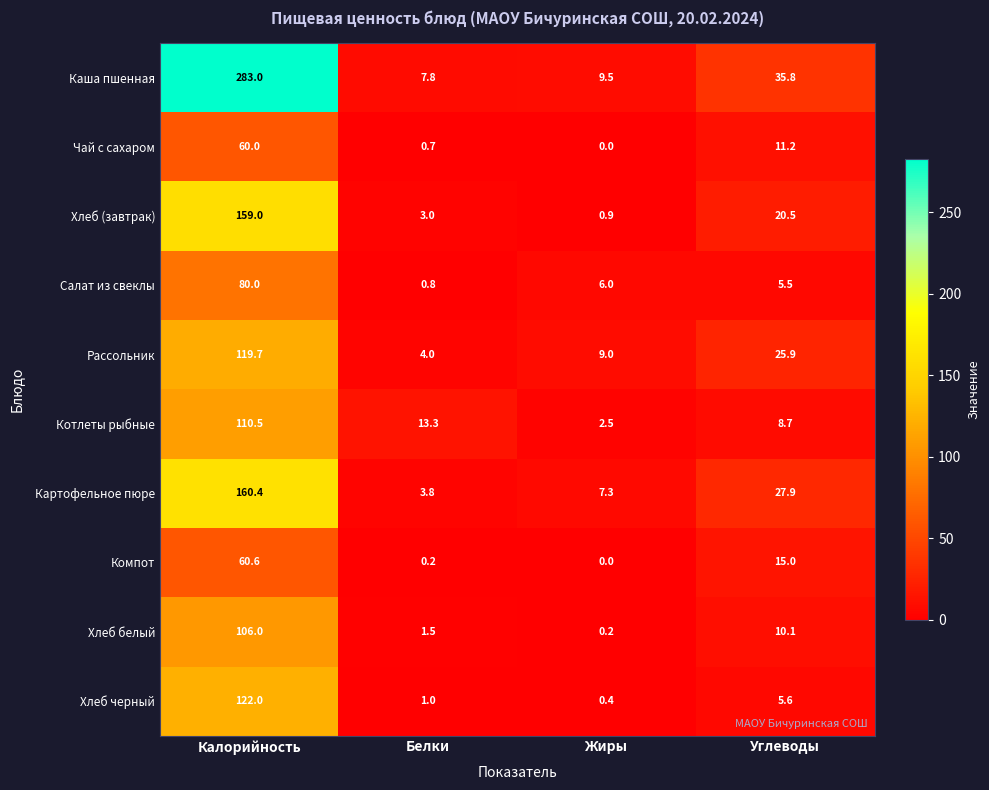

The Салат из свеклы series shows 2.2 at Жиры. True or false?

False